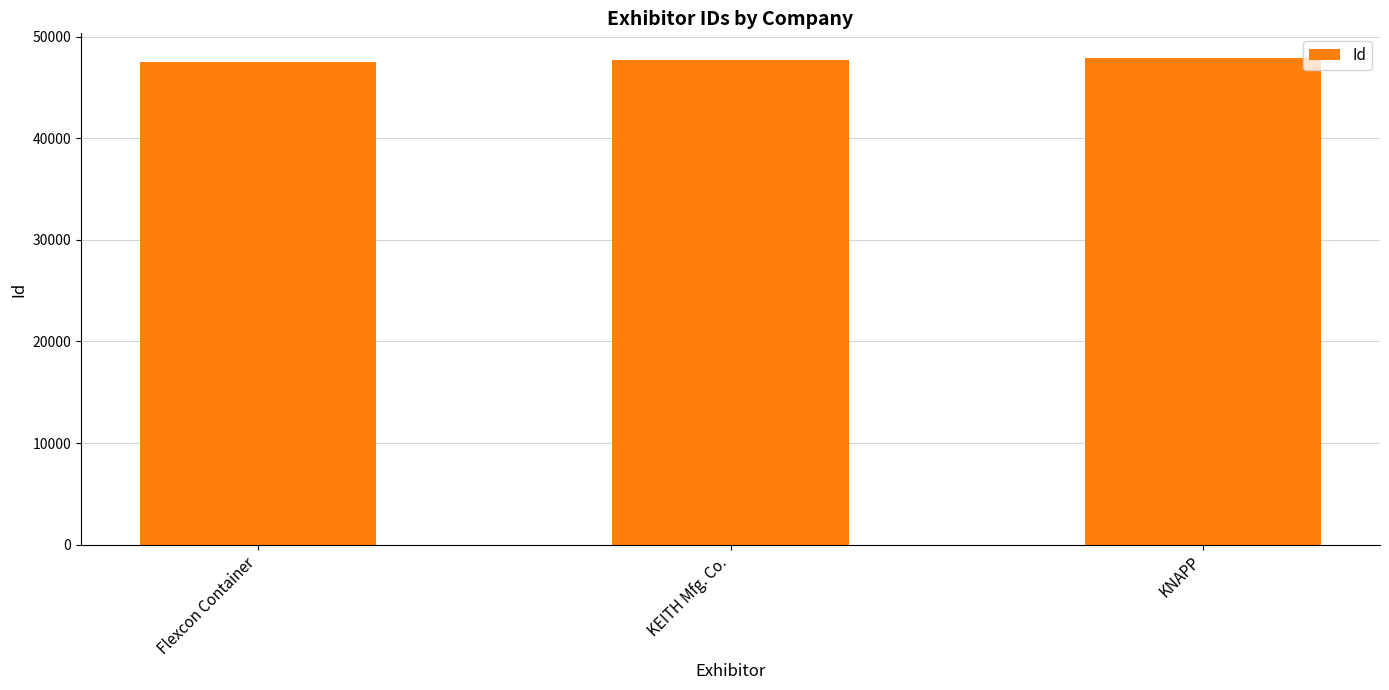

What is the ratio of the value at Flexcon Container to the value at KNAPP?

1.0